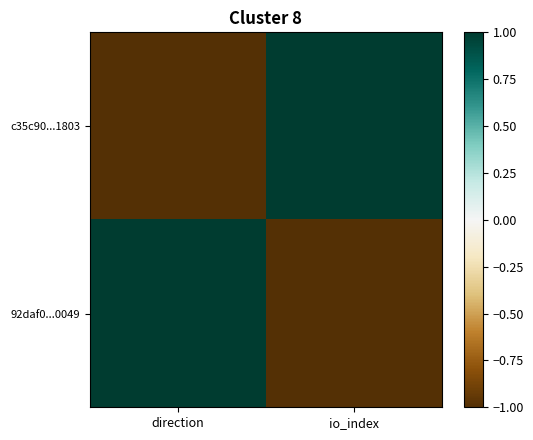

Which label corresponds to the largest value in the chart?

io_index